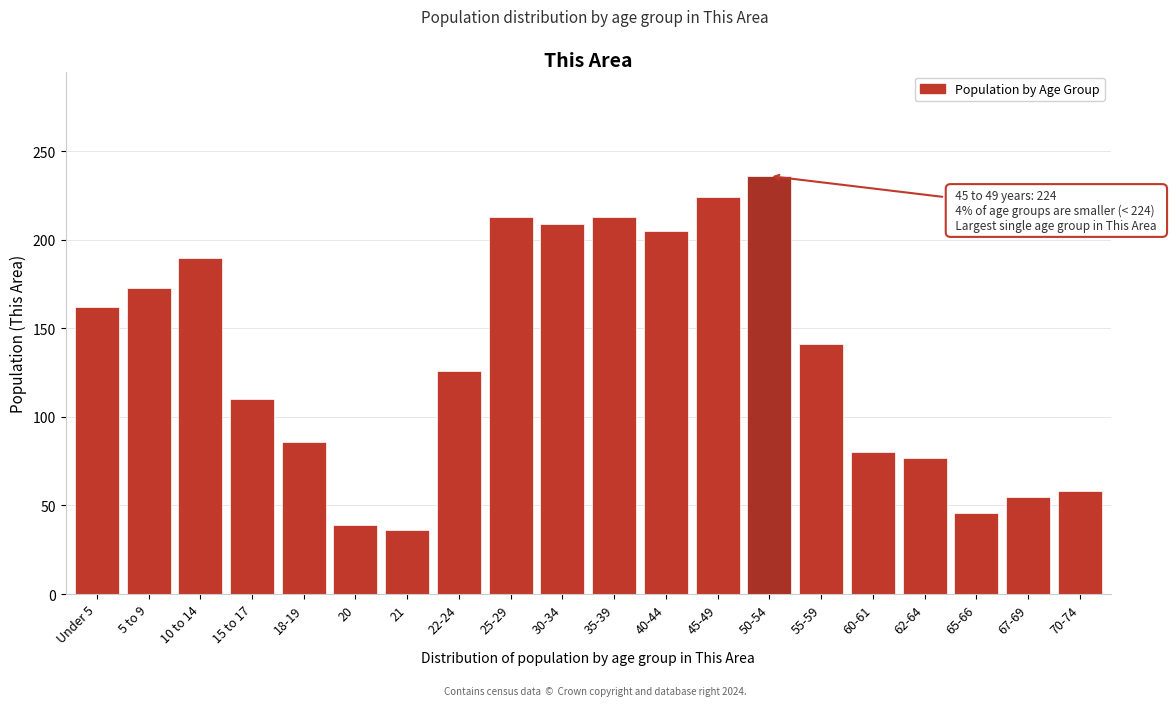

Reading right to left, transcribe all the data shown in this chart.

58	55	46	77	80	141	236	224	205	213	209	213	126	36	39	86	110	190	173	162